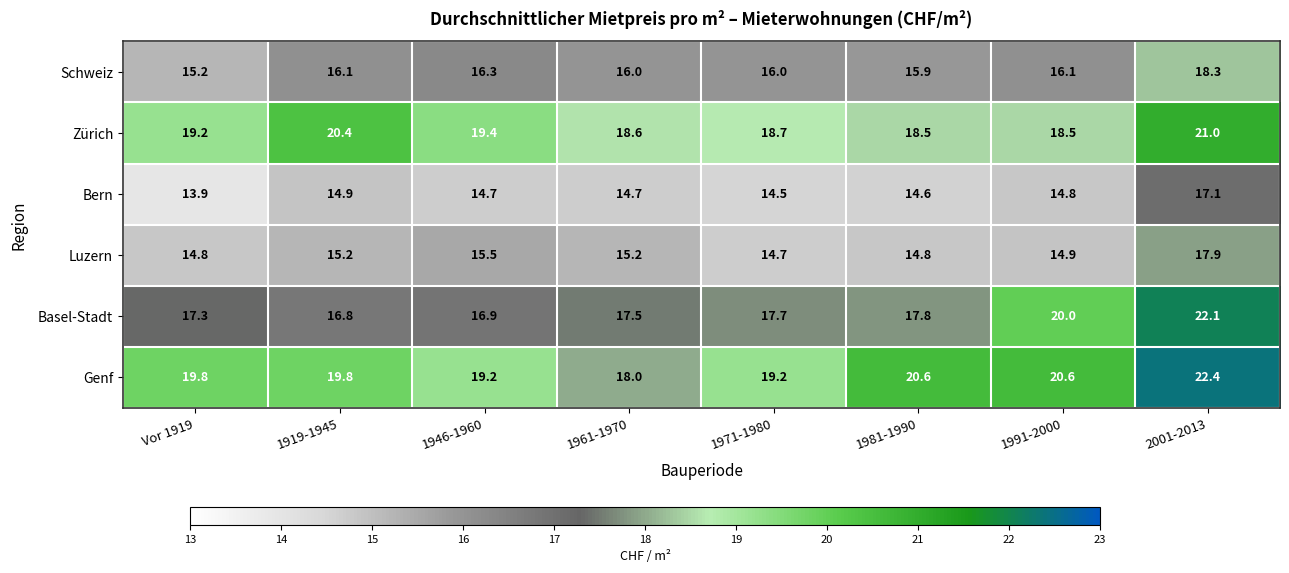

Is it true that Bern equals 7.5 at 1981-1990?

False